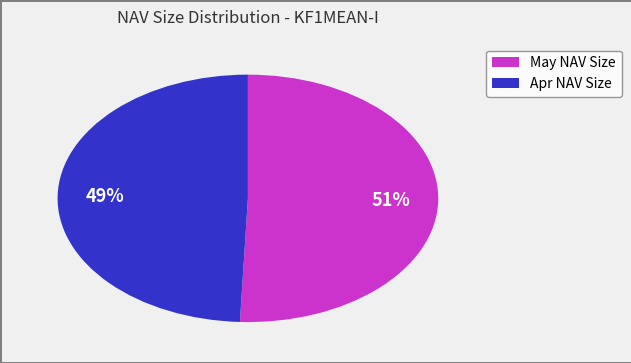

To the nearest percent, what is the average slice percentage?

50%